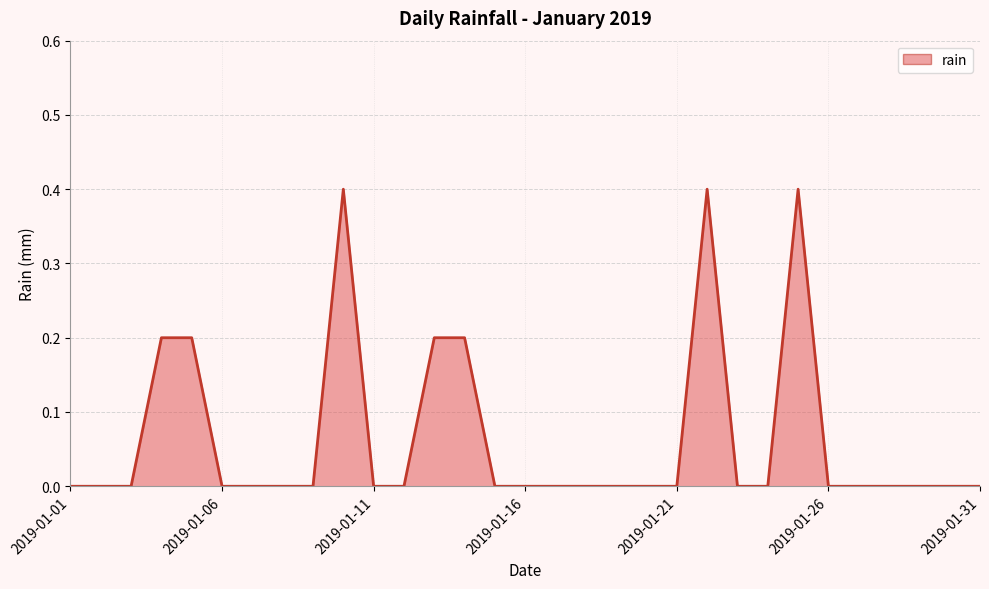

Count the values in the range 0 to 1.

31